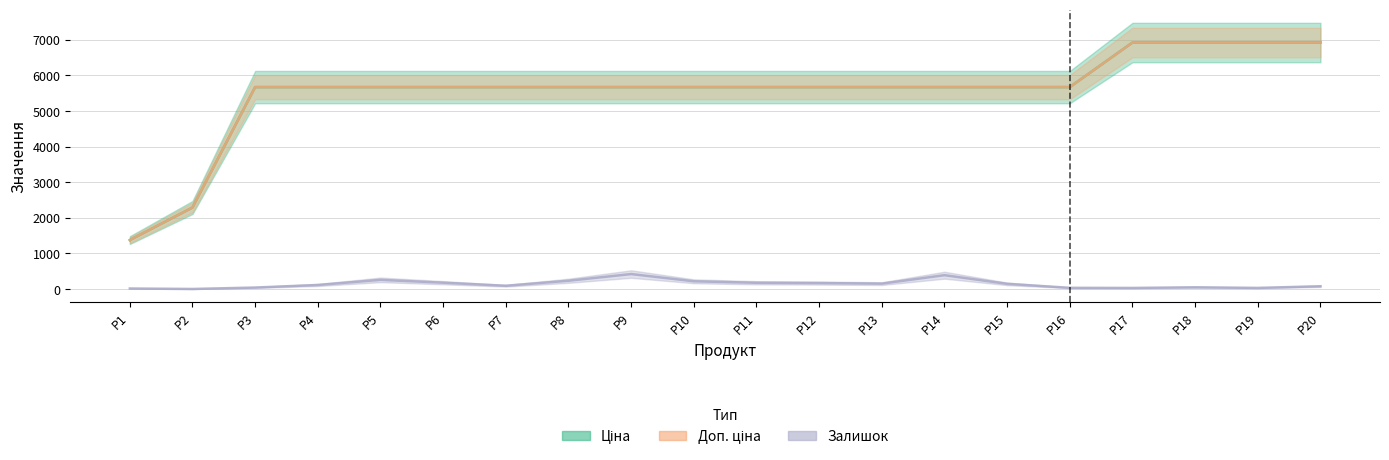

The value of Залишок at P5 is 341.9. True or false?

False